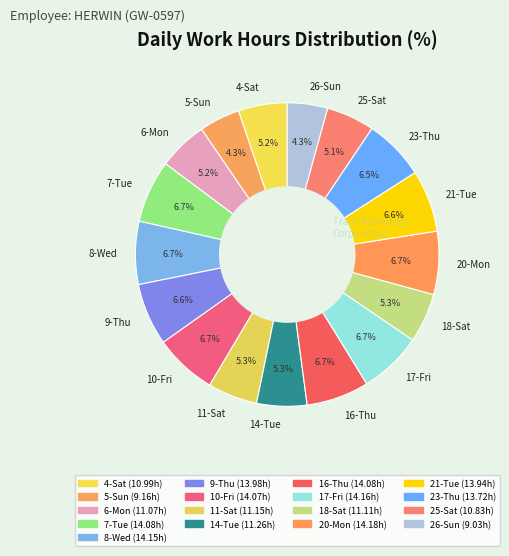

Approximately how many times larger is the value at 17-Fri compared to 4-Sat?

1.3